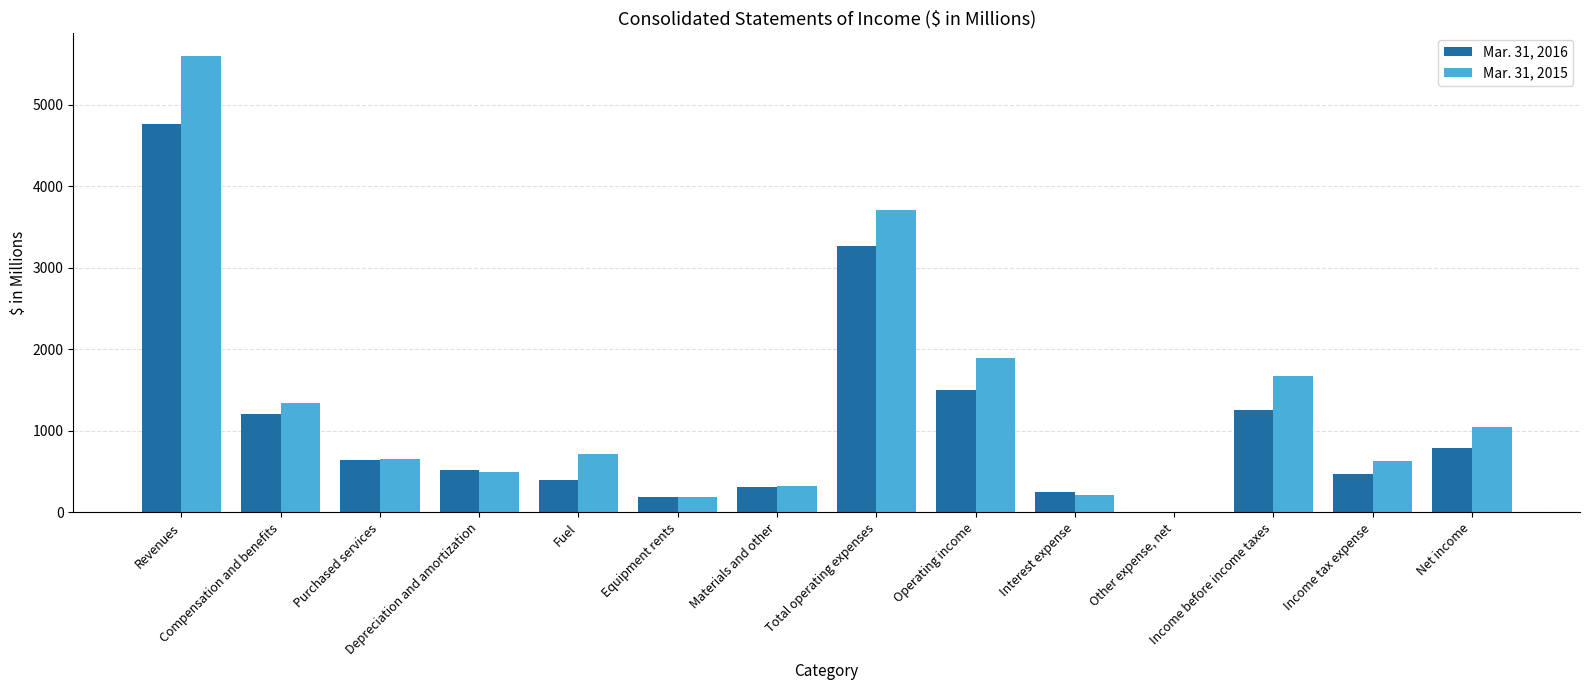

Which series changed the most between Revenues and Income before income taxes?

Mar. 31, 2015